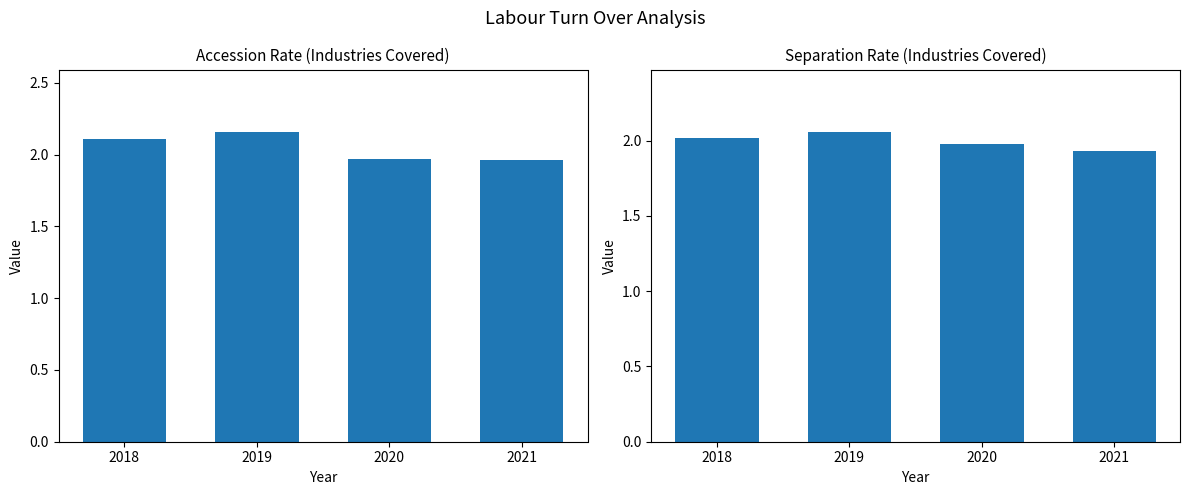

Which label corresponds to the largest value in the chart?

2019